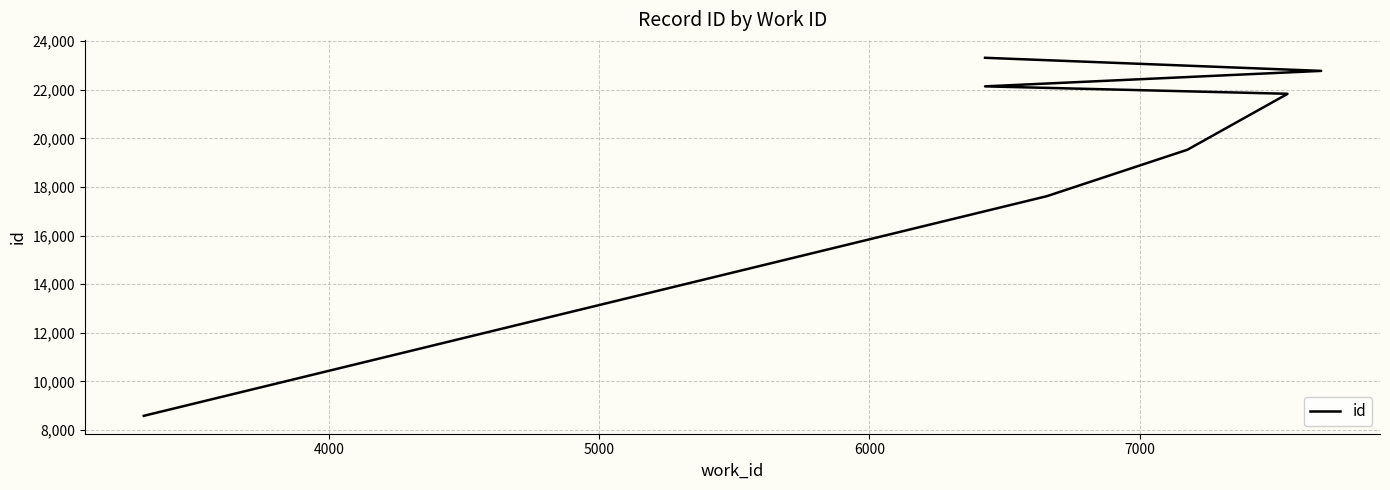

What is the smallest value displayed?

8581